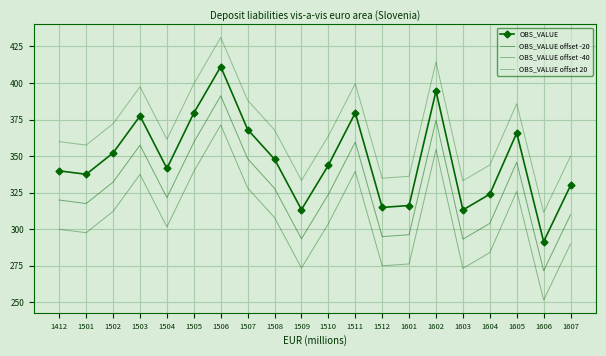

True or false: OBS_VALUE offset 20 and OBS_VALUE offset -40 cross at least once.

False